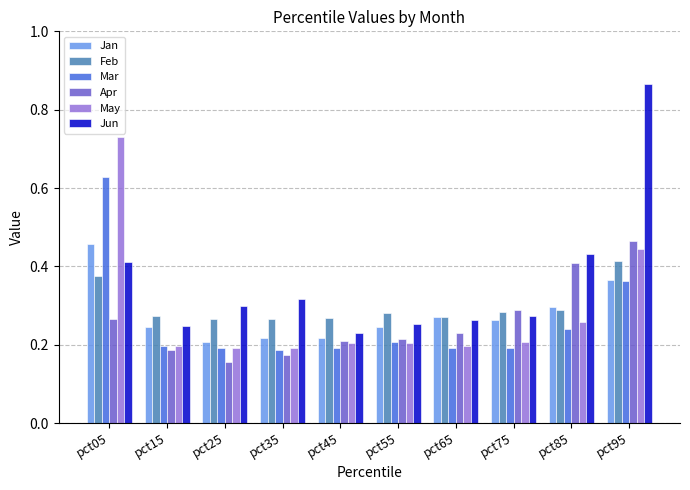

At how many categories does at least one series exceed 0?

10